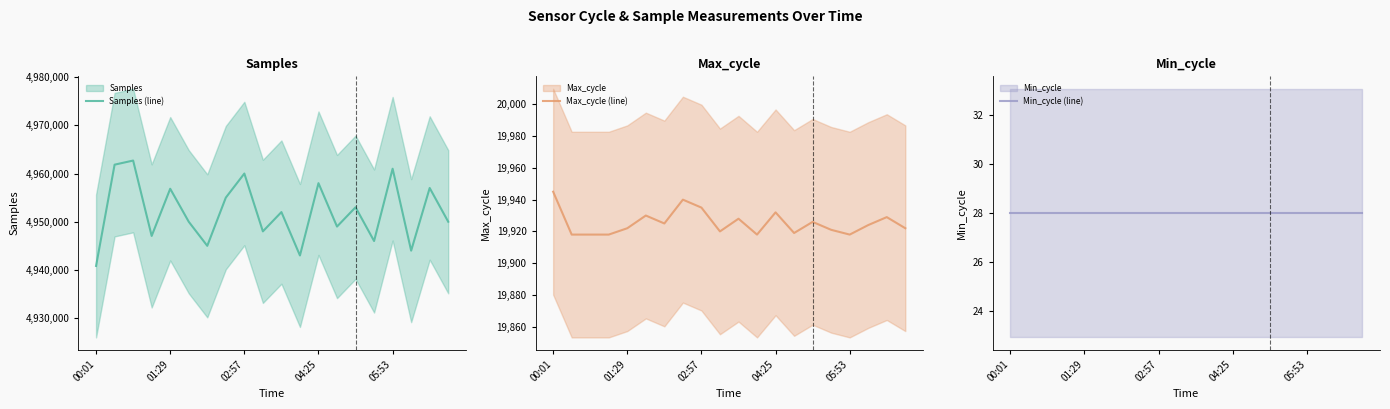

Which category has the highest value in the Max_cycle (line) series?

00:01